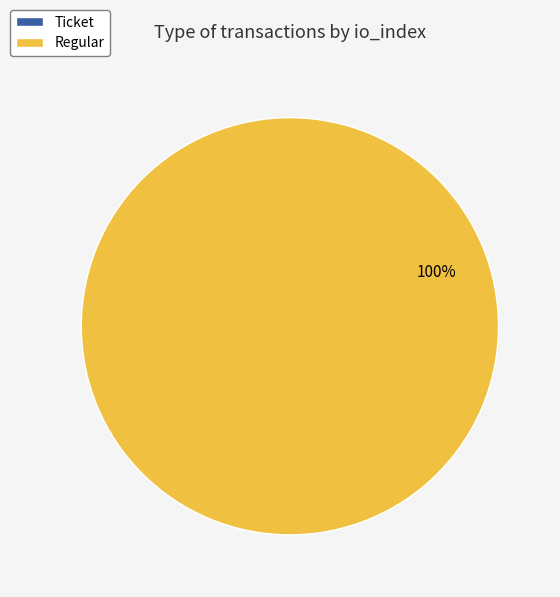

Does Regular represent more than half of the total?

Yes